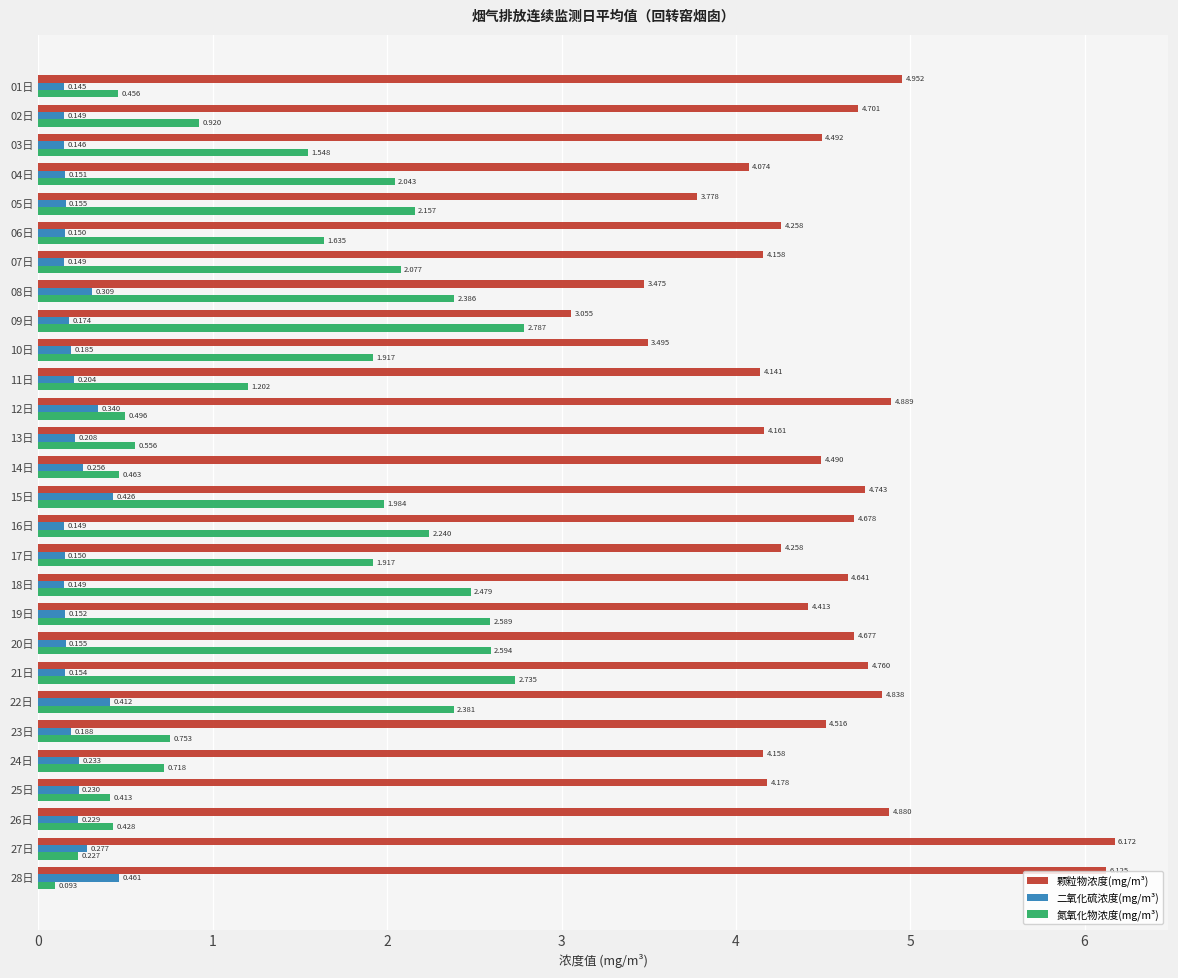

Which series has the largest range (max minus min)?

颗粒物浓度(mg/m³)